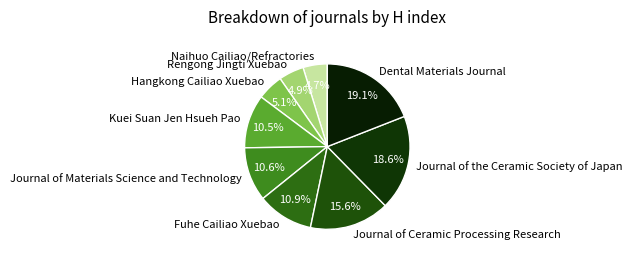

The Kuei Suan Jen Hsueh Pao slice represents 16% of the pie. True or false?

False